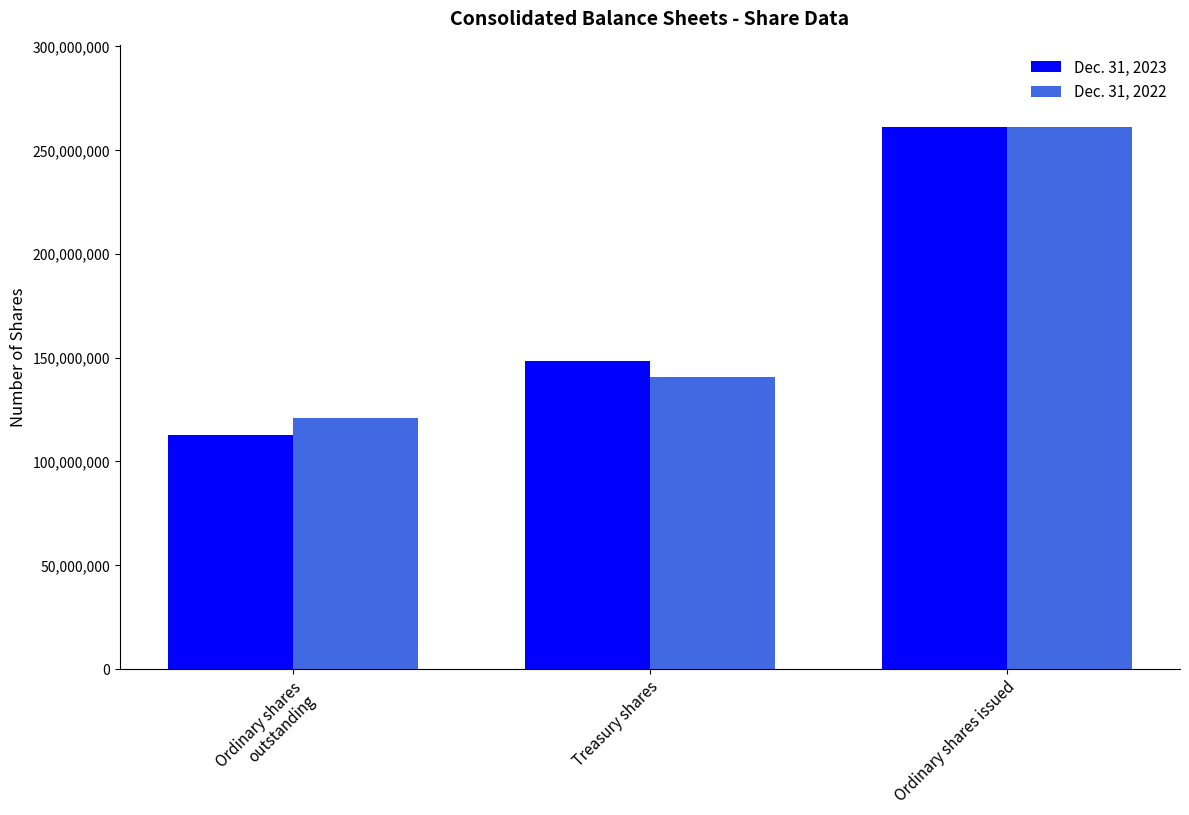

What is the difference between the highest and lowest values at Ordinary shares outstanding?

7855544